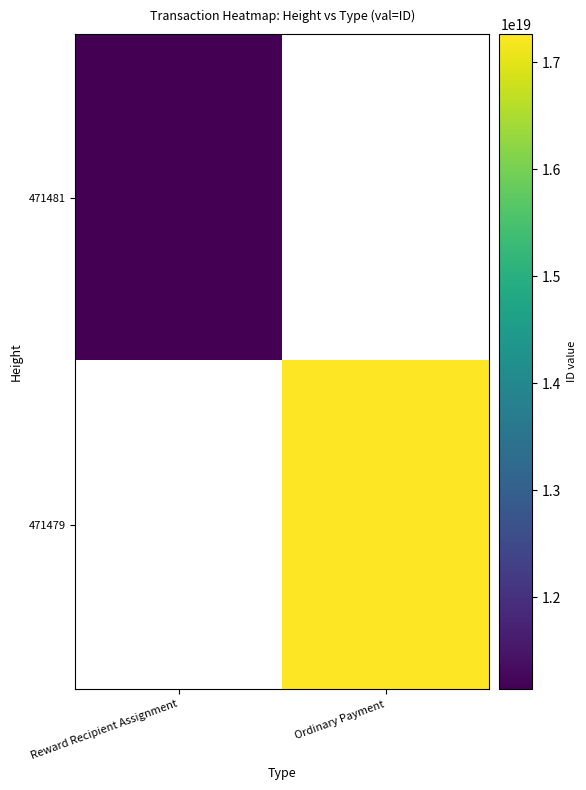

Rank the series at Ordinary Payment from highest to lowest value.

471481, 471479